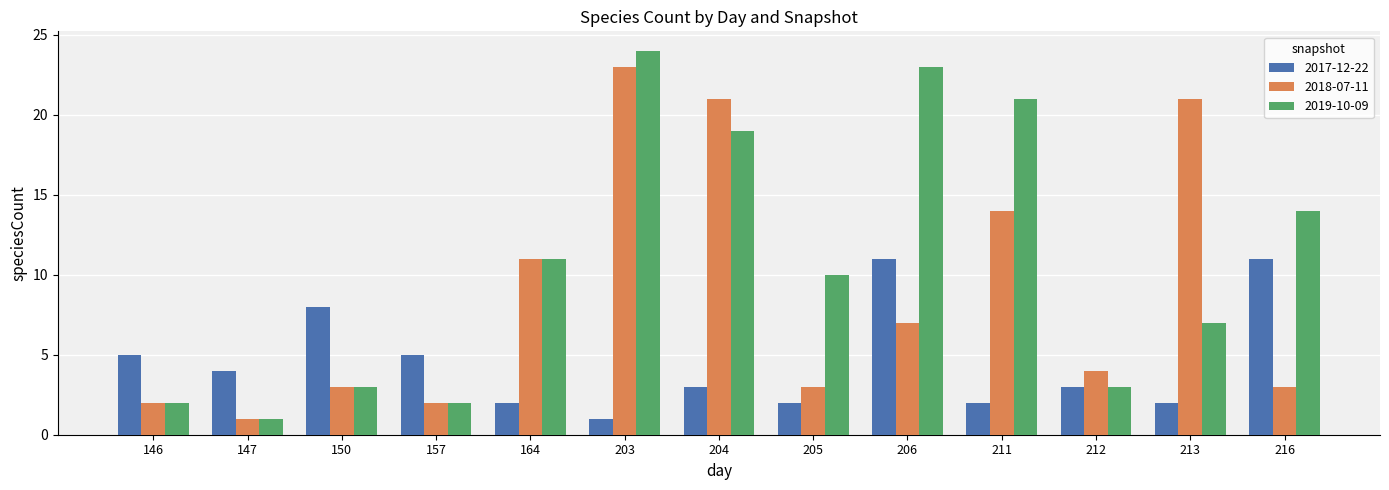

Where does the 2019-10-09 series first go above 10?

164